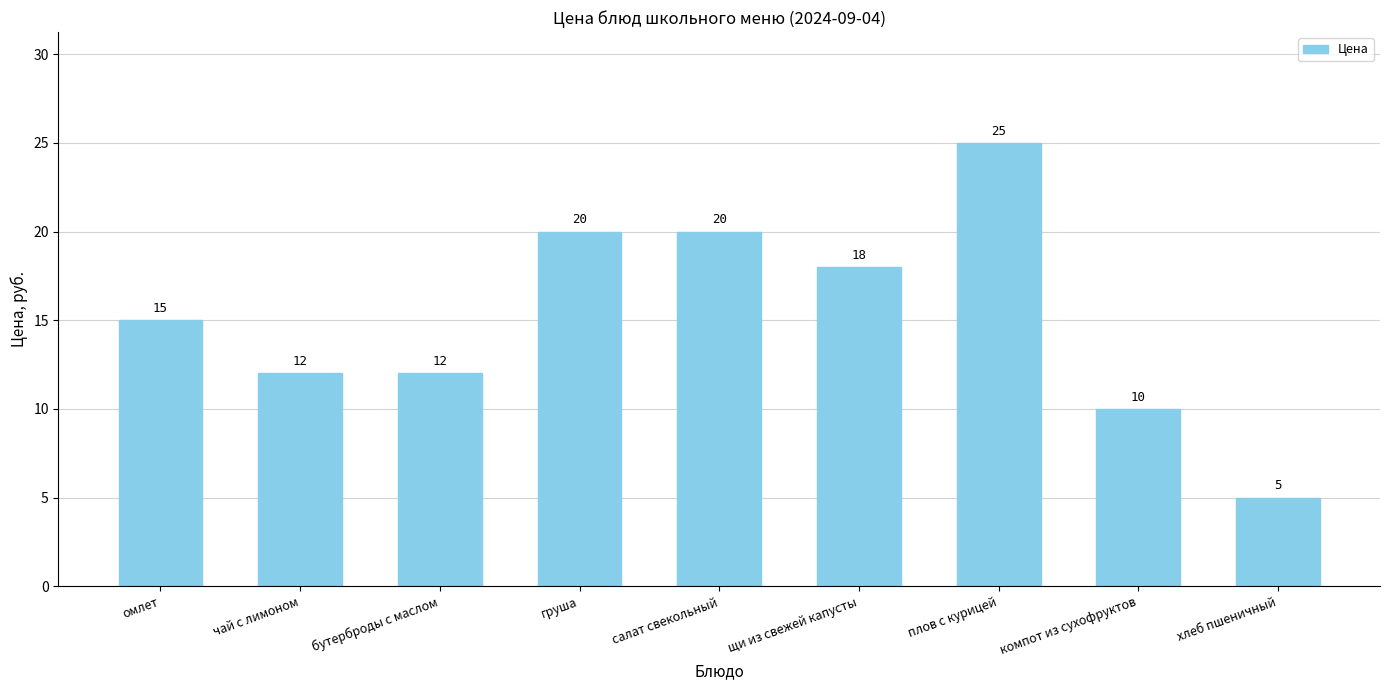

Which has a higher value, бутерброды с маслом or омлет?

омлет